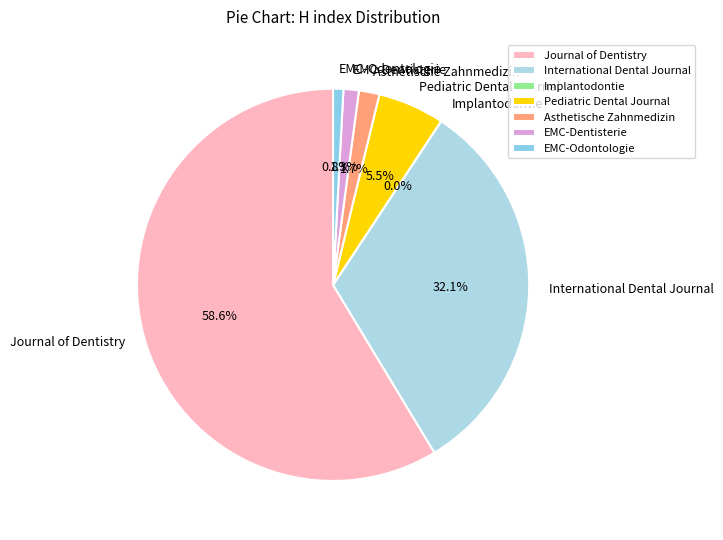

To the nearest percent, what is the combined percentage of Asthetische Zahnmedizin and EMC-Dentisterie?

3%